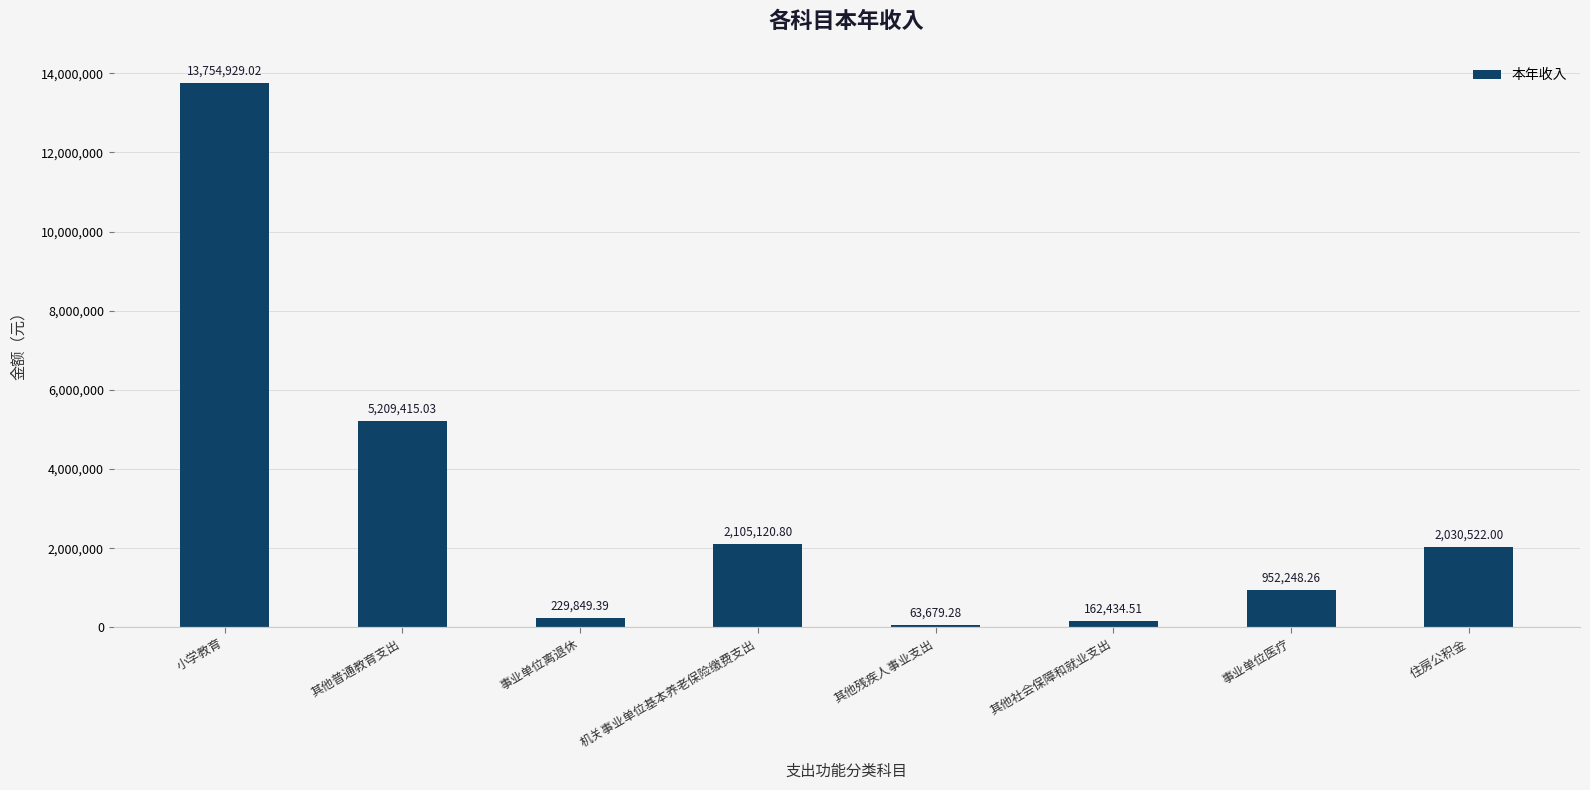

Which has a higher value, 机关事业单位基本养老保险缴费支出 or 小学教育?

小学教育